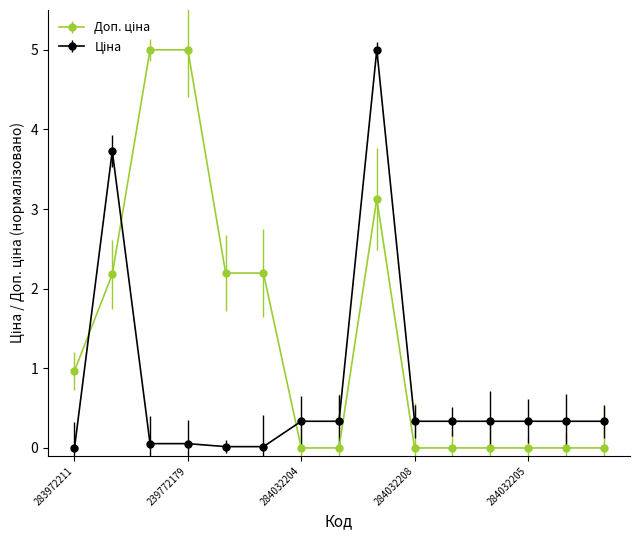

At how many categories does at least one series exceed 2?

6